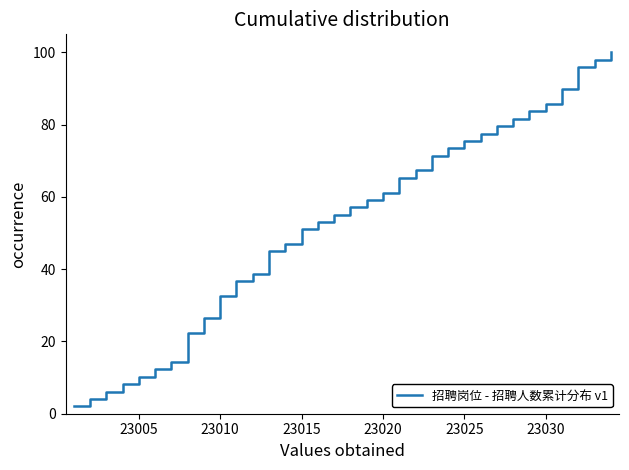

The chart shows a value of 44.0 at 23010. True or false?

False